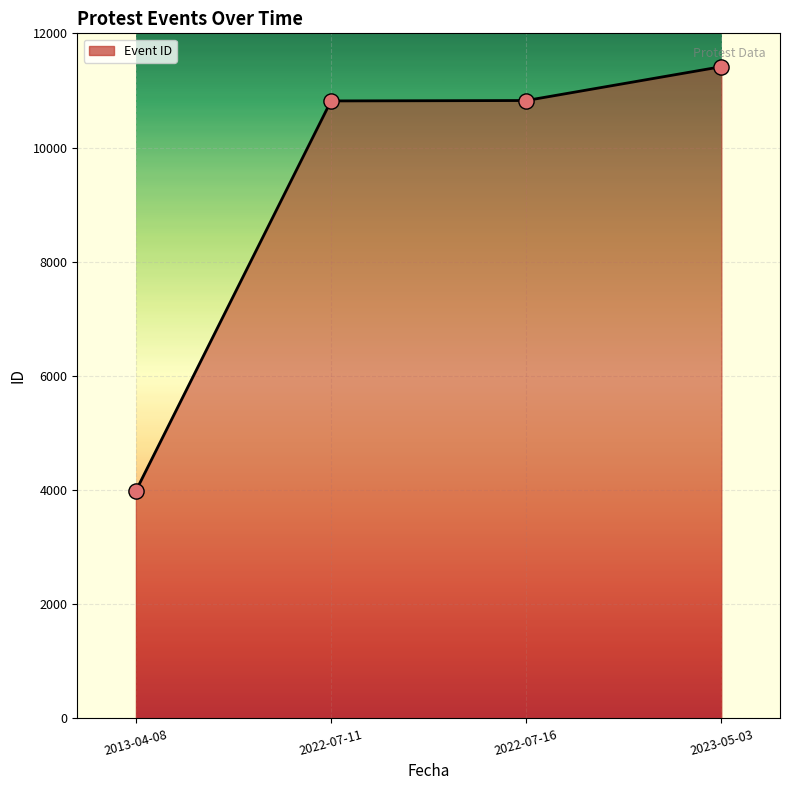

What is the ratio of the value at 2023-05-03 to the value at 2022-07-11?

1.1